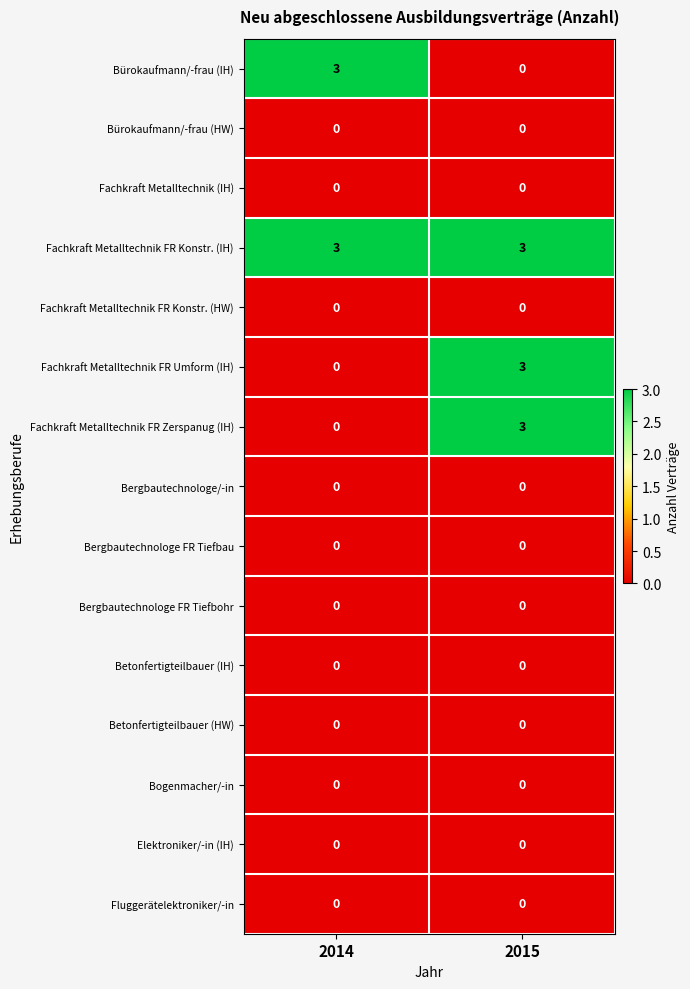

Reading left to right, list all the values displayed in this chart.

Bürokaufmann/-frau (IH): 3	0
Bürokaufmann/-frau (HW): 0	0
Fachkraft Metalltechnik (IH): 0	0
Fachkraft Metalltechnik FR Konstr. (IH): 3	3
Fachkraft Metalltechnik FR Konstr. (HW): 0	0
Fachkraft Metalltechnik FR Umform (IH): 0	3
Fachkraft Metalltechnik FR Zerspanug (IH): 0	3
Bergbautechnologe/-in: 0	0
Bergbautechnologe FR Tiefbau: 0	0
Bergbautechnologe FR Tiefbohr: 0	0
Betonfertigteilbauer (IH): 0	0
Betonfertigteilbauer (HW): 0	0
Bogenmacher/-in: 0	0
Elektroniker/-in (IH): 0	0
Fluggerätelektroniker/-in: 0	0